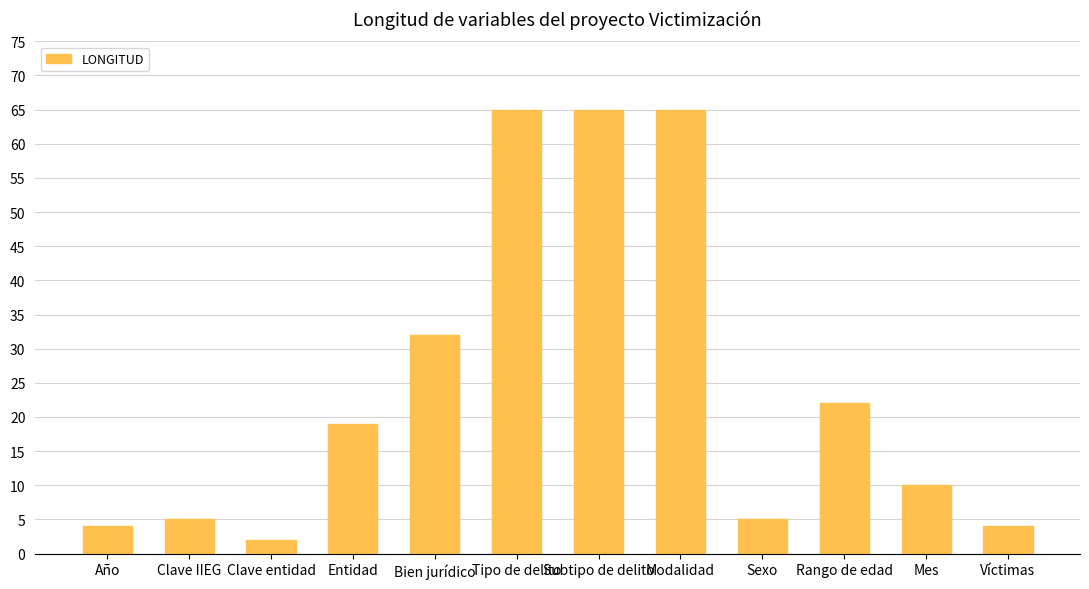

Which label corresponds to the smallest value in the chart?

Clave entidad